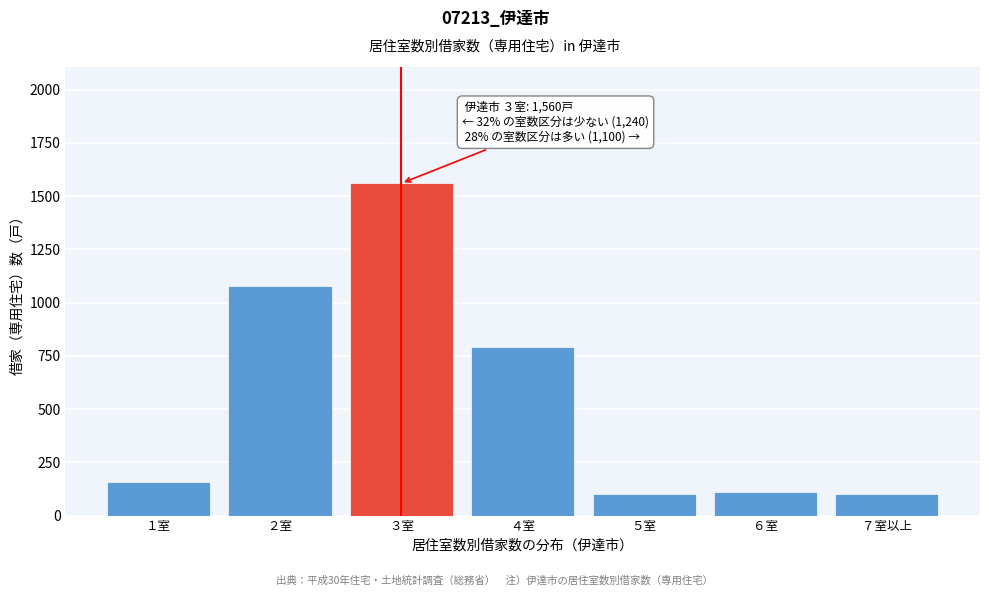

Reading right to left, list all the values displayed in this chart.

100	110	100	790	1560	1080	160